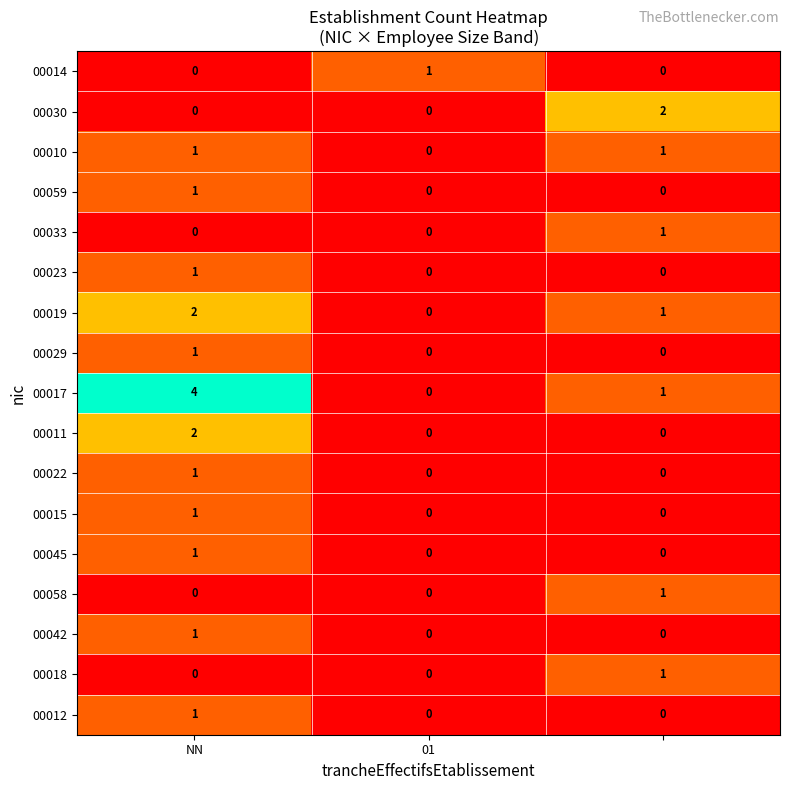

How many 00030 values are between 0 and 2?

3